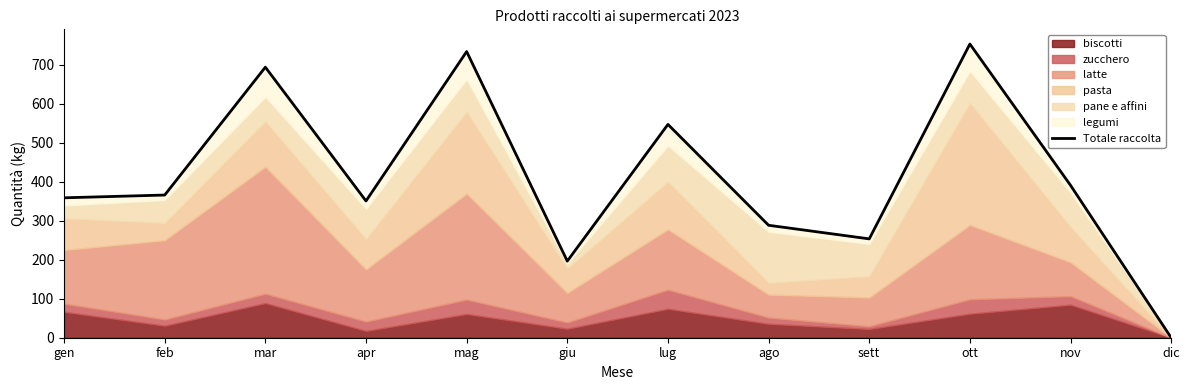

What position from the left is mag?

5